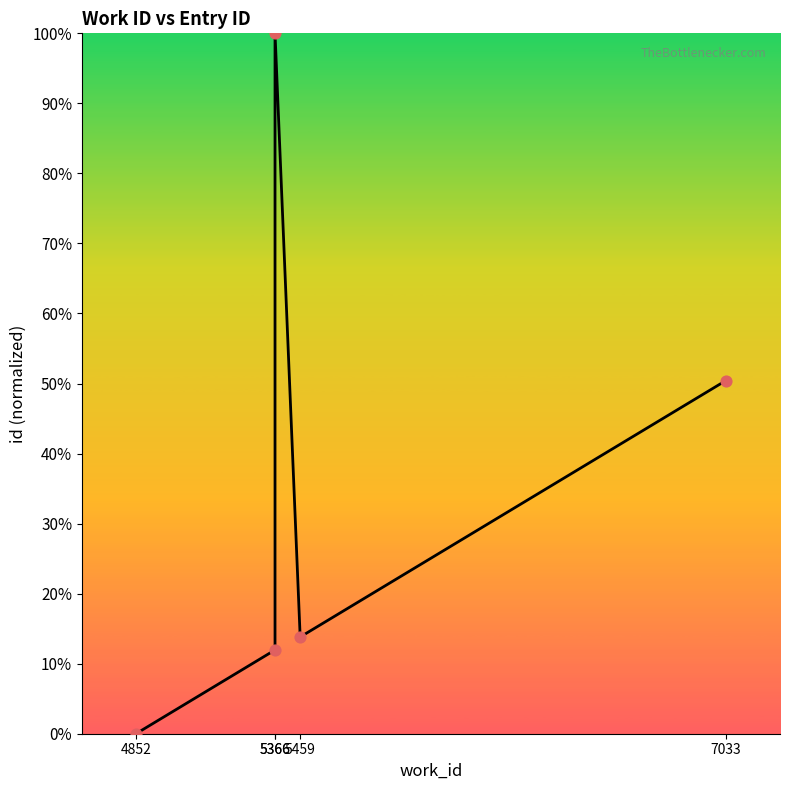

What is the change in value from 5366 to 7033?

+0.4